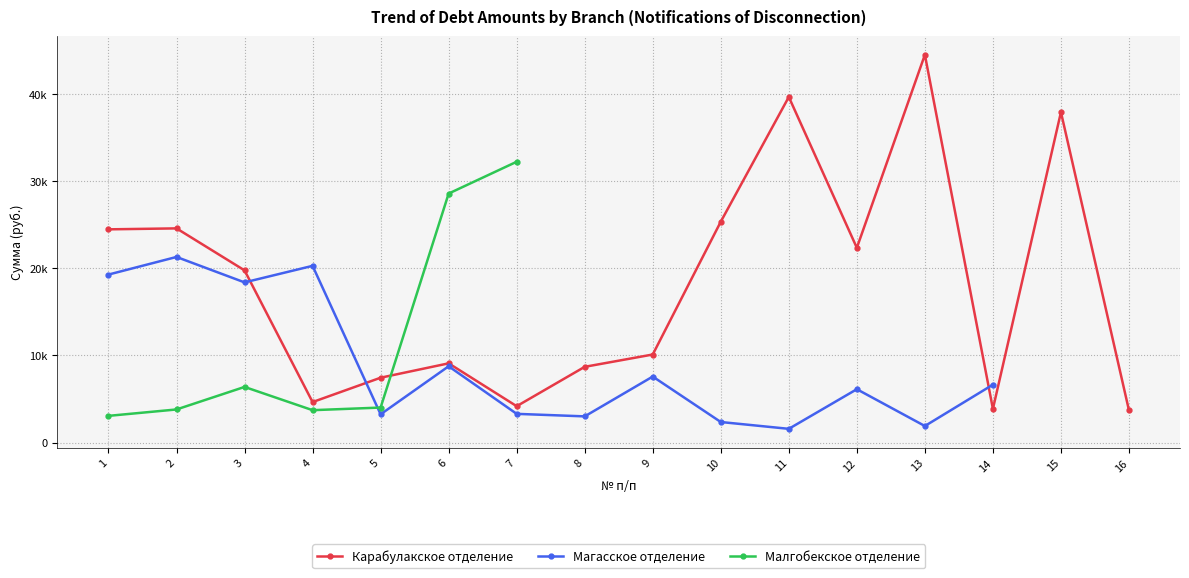

Which series has the largest total across all categories?

Карабулакское отделение